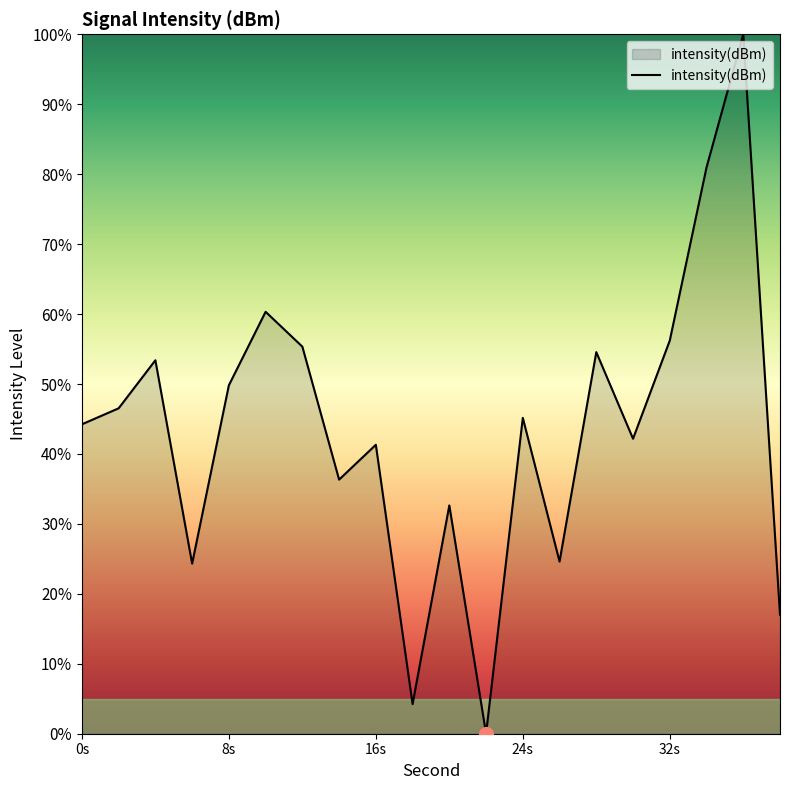

What is the greatest value displayed?

100.0